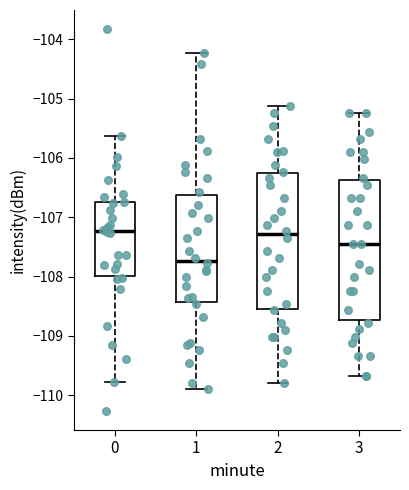

Reading left to right, transcribe this box plot: for each box, give where its median line is, the range the box spans, and where its two whiskers end, as read against the y-axis. The values are not printed on the chart, so give them approximately, as read against the axis.

0: median -107.2, box -108.0 to -106.7, whiskers -109.8 to -105.6
1: median -107.7, box -108.4 to -106.6, whiskers -109.9 to -104.2
2: median -107.3, box -108.5 to -106.3, whiskers -109.8 to -105.1
3: median -107.5, box -108.7 to -106.4, whiskers -109.7 to -105.2